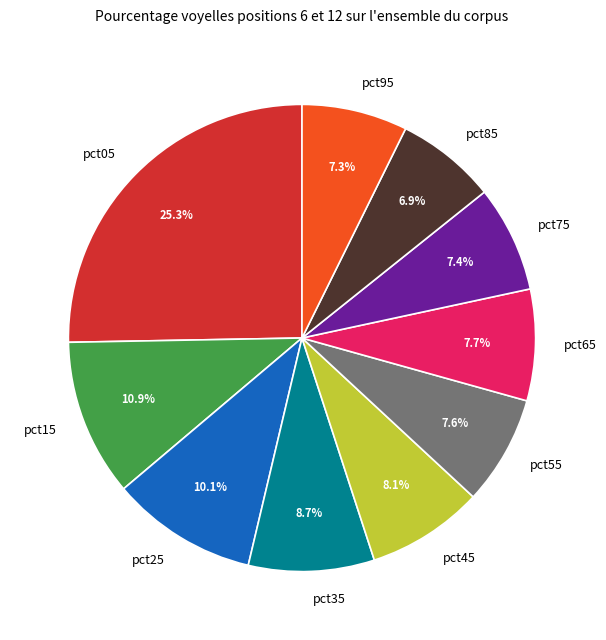

How many segments does this pie chart have?

10